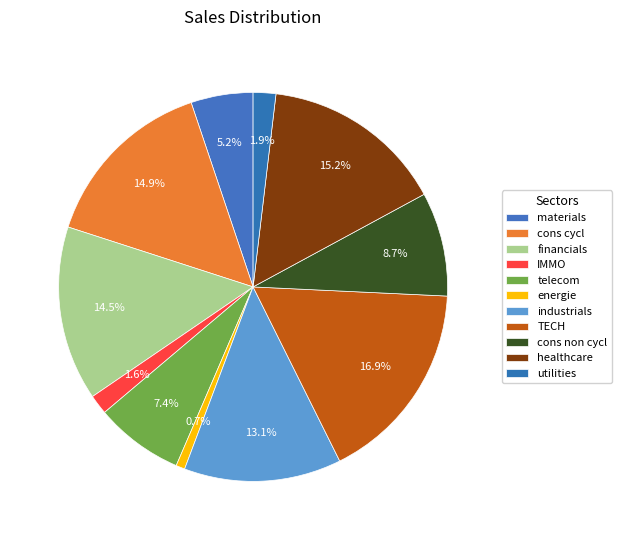

Do materials and TECH together represent more than half of the pie?

No